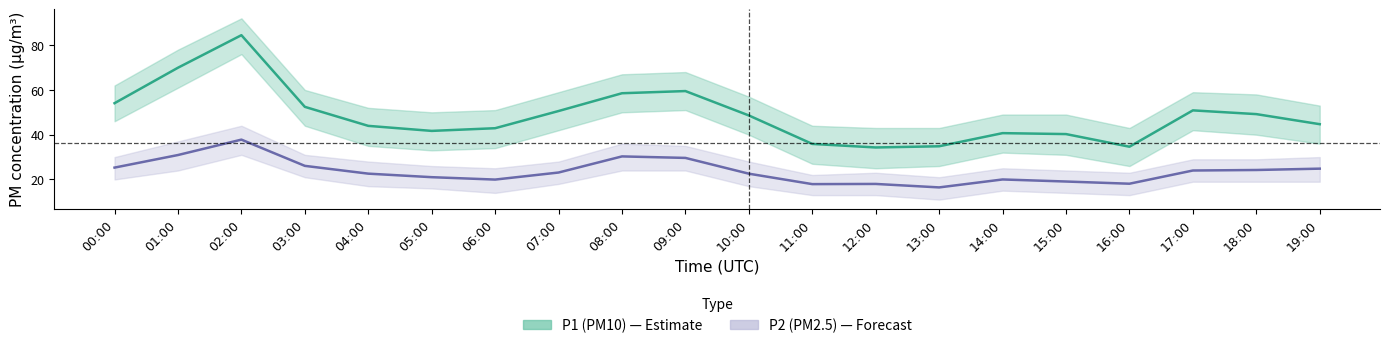

True or false: P2 (PM2.5) and P1 (PM10) intersect in this chart.

False